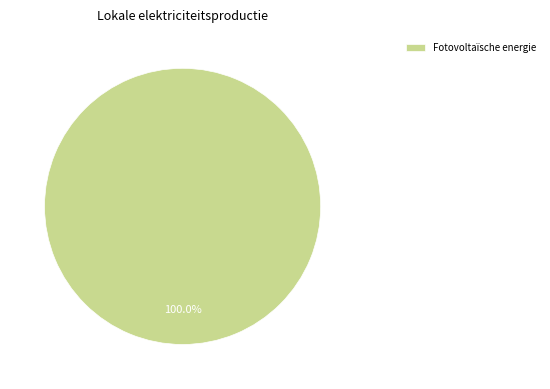

How many segments does this pie chart have?

1